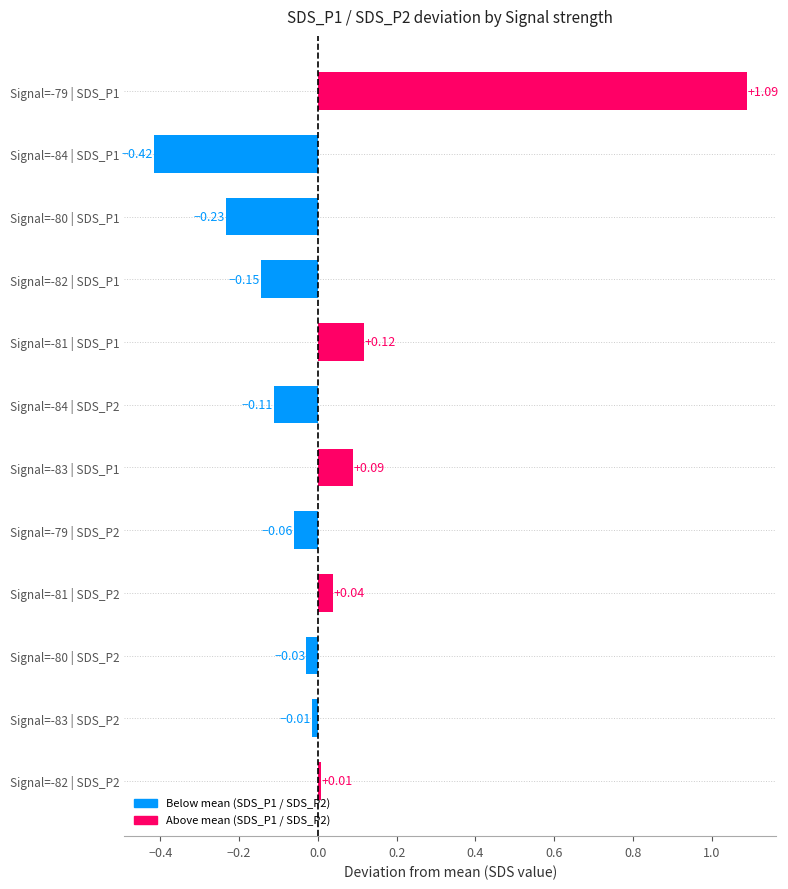

What is the sum of all values?

0.3